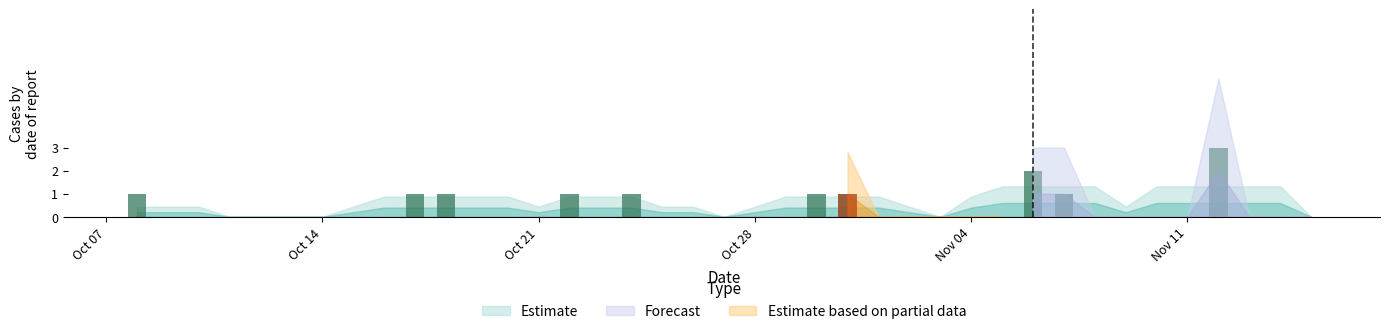

What is the sum of all Estimate values?

13